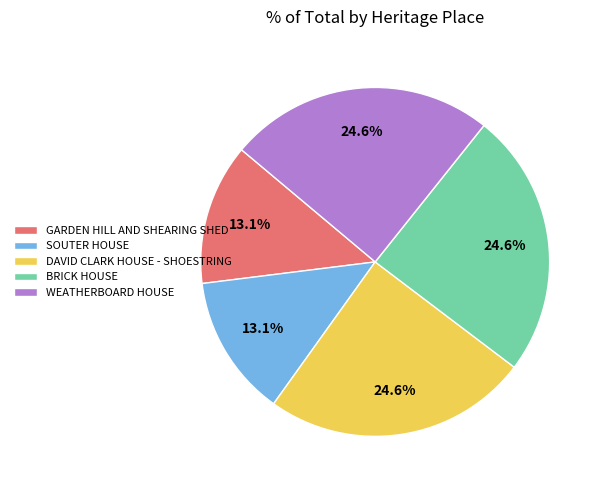

True or false: DAVID CLARK HOUSE - SHOESTRING accounts for 25% of the total.

True